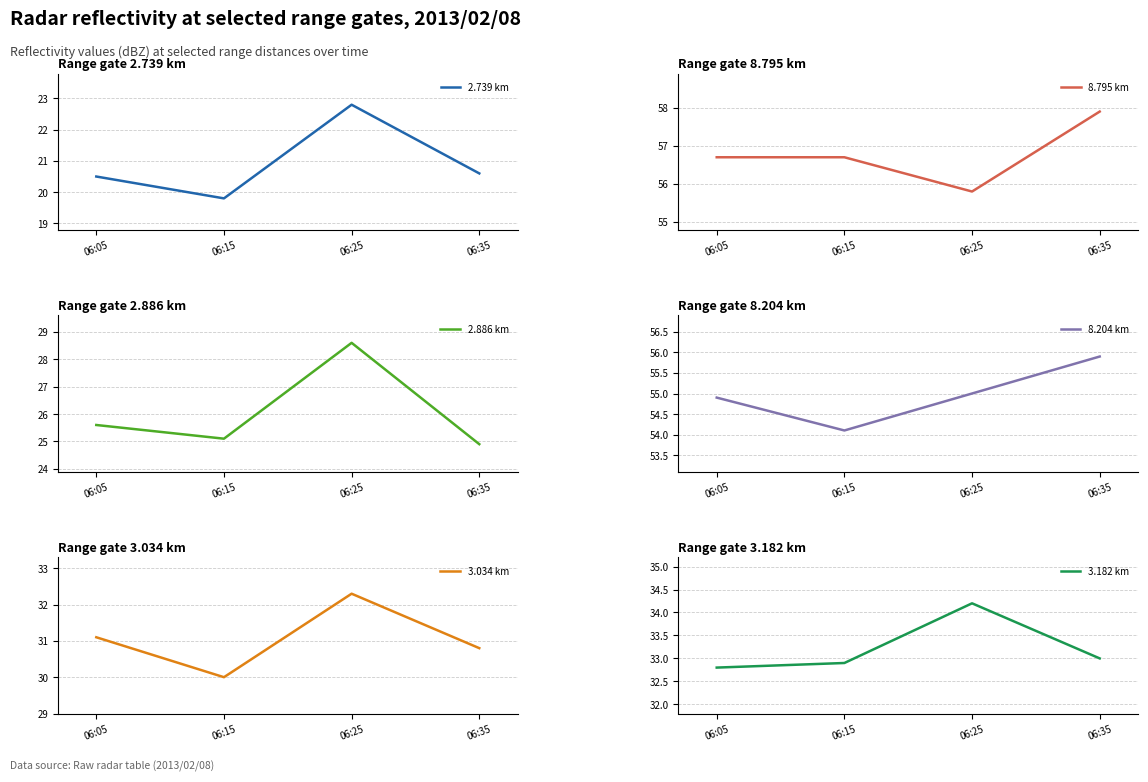

The value of 3.034 km at 06:15 is 30.0. True or false?

True